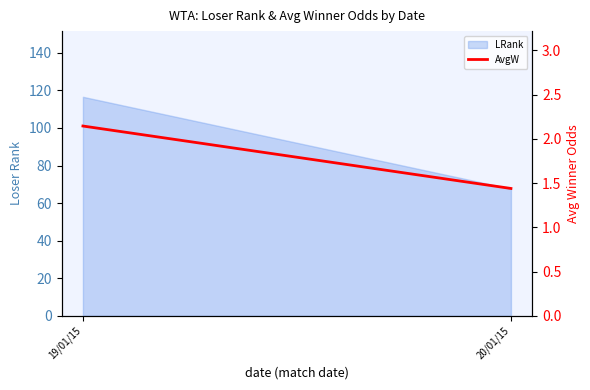

At which category does the chart reach its minimum across all series?

20/01/15